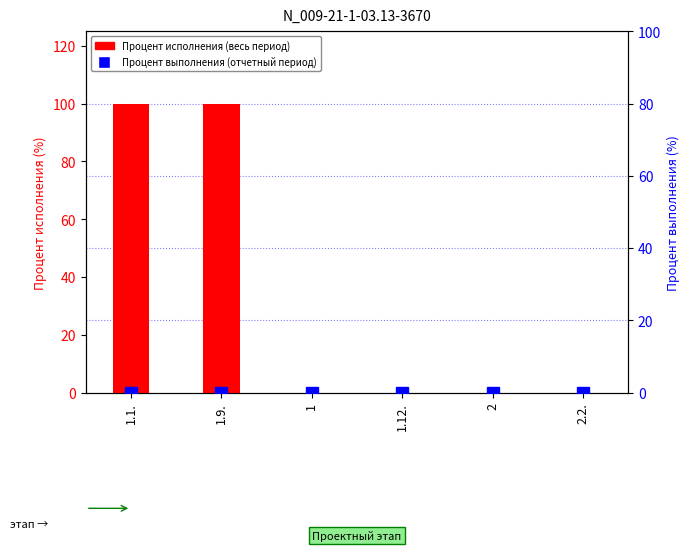

At which category is the sum across all series the highest?

1.1.